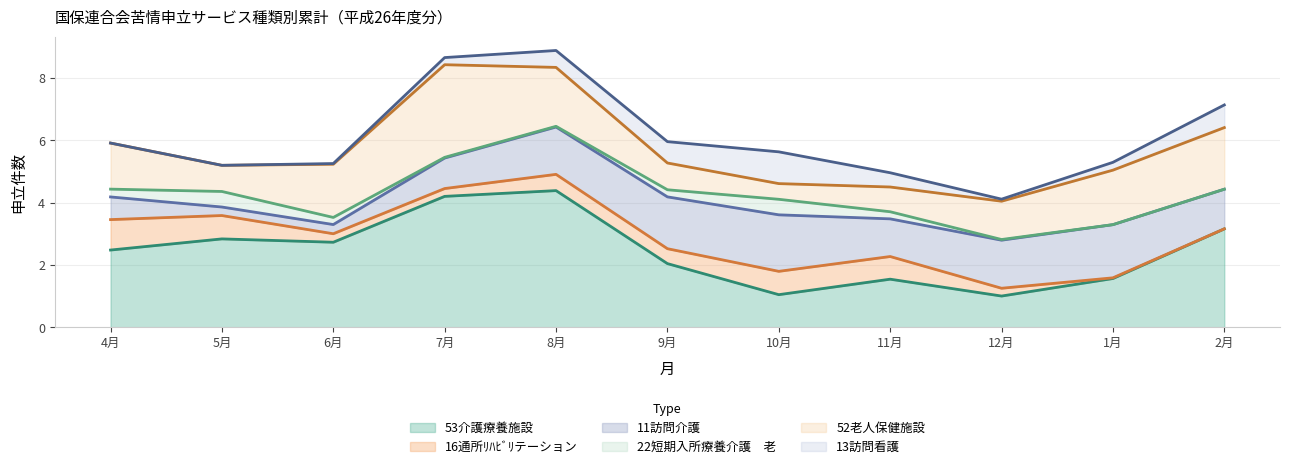

Which series has the largest total across all categories?

53介護療養施設